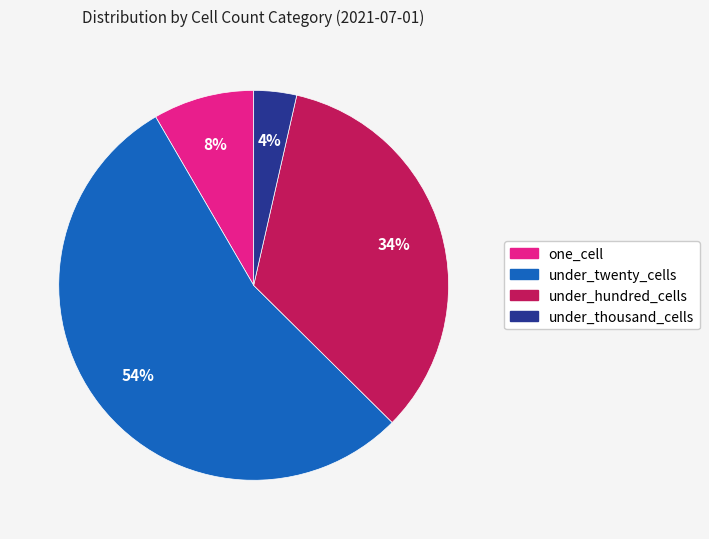

Is the sum of one_cell and under_thousand_cells greater than half?

No